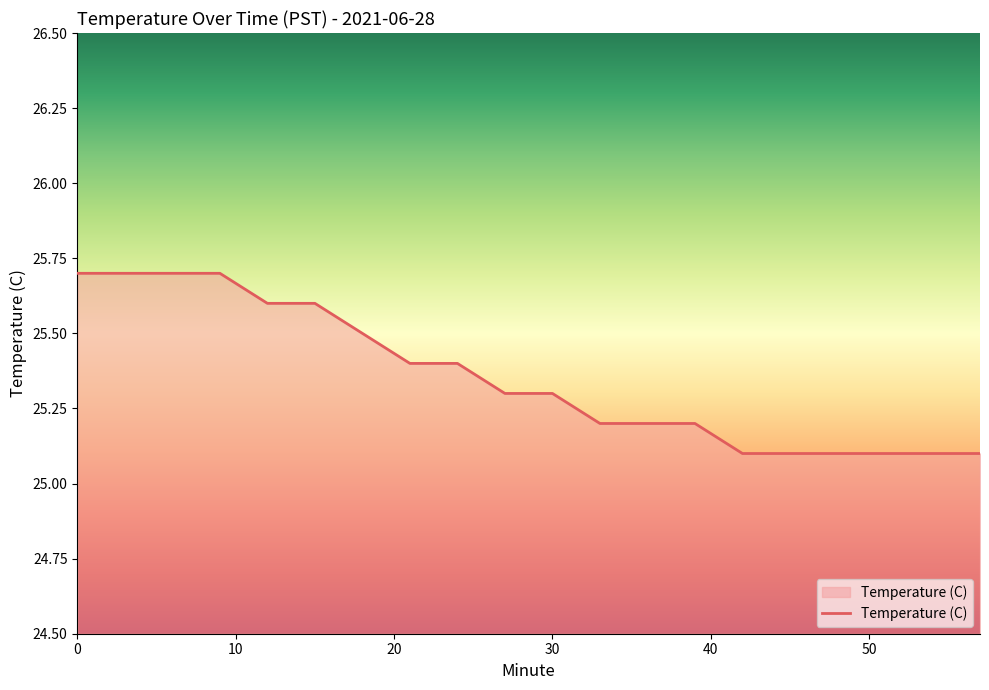

How many distinct data groups are displayed?

1